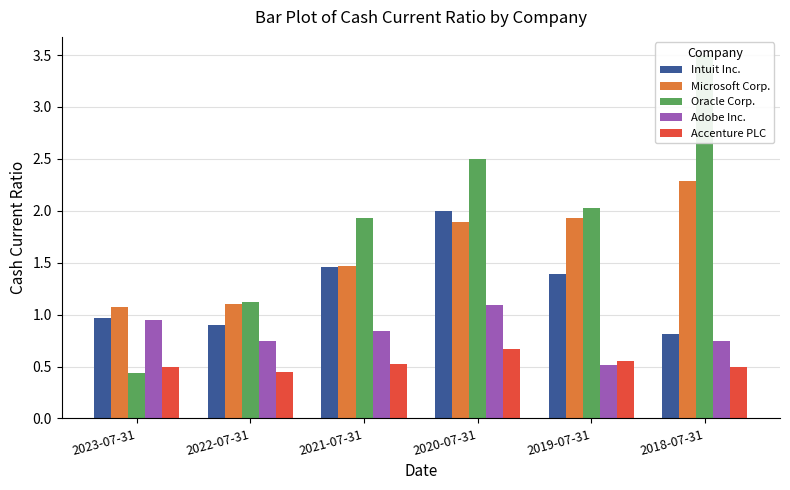

What is the maximum value for Oracle Corp.?

3.5